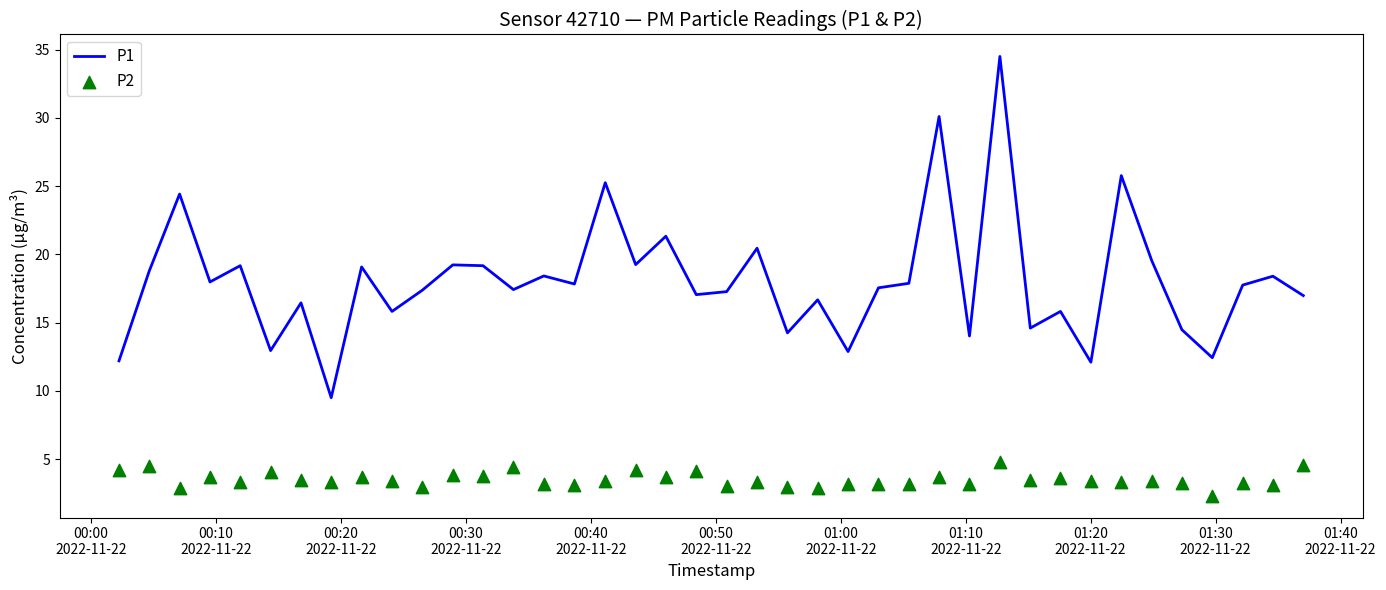

What are all the series names shown in the legend?

P1, P2